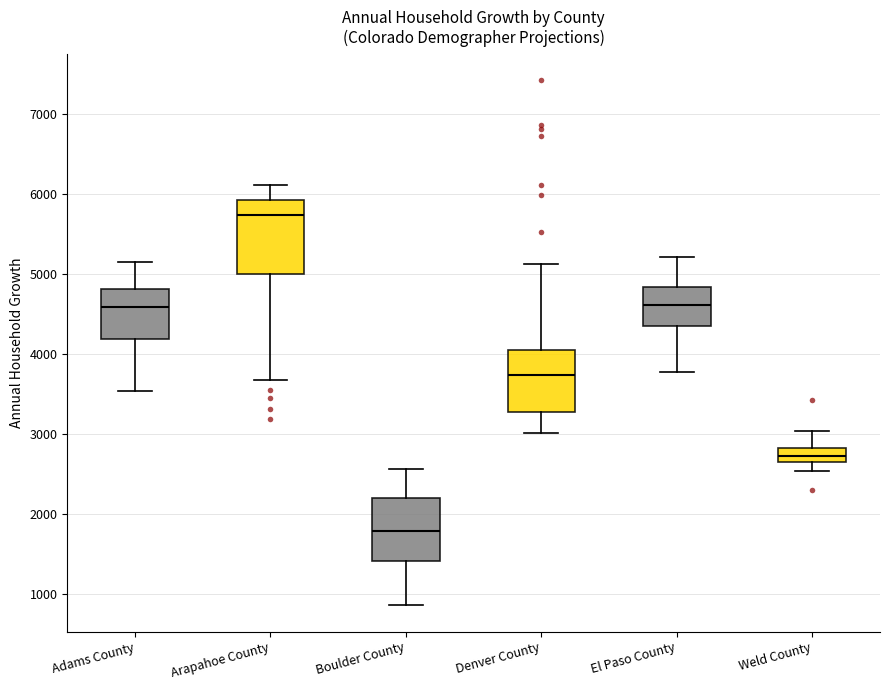

Where is the lower edge of the box for Arapahoe County on the y-axis? The values are not printed on the chart, so give them approximately, as read against the axis.

5000